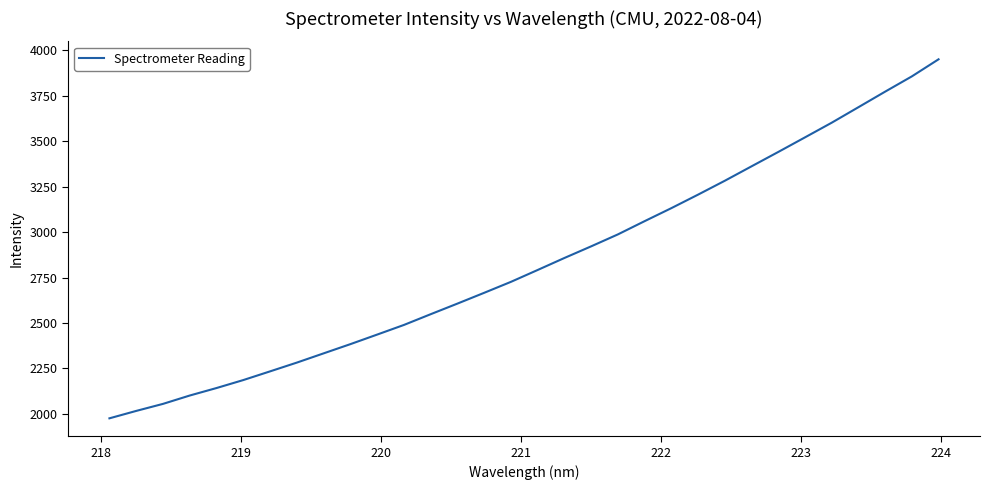

What is the maximum value shown in the chart?

3950.6